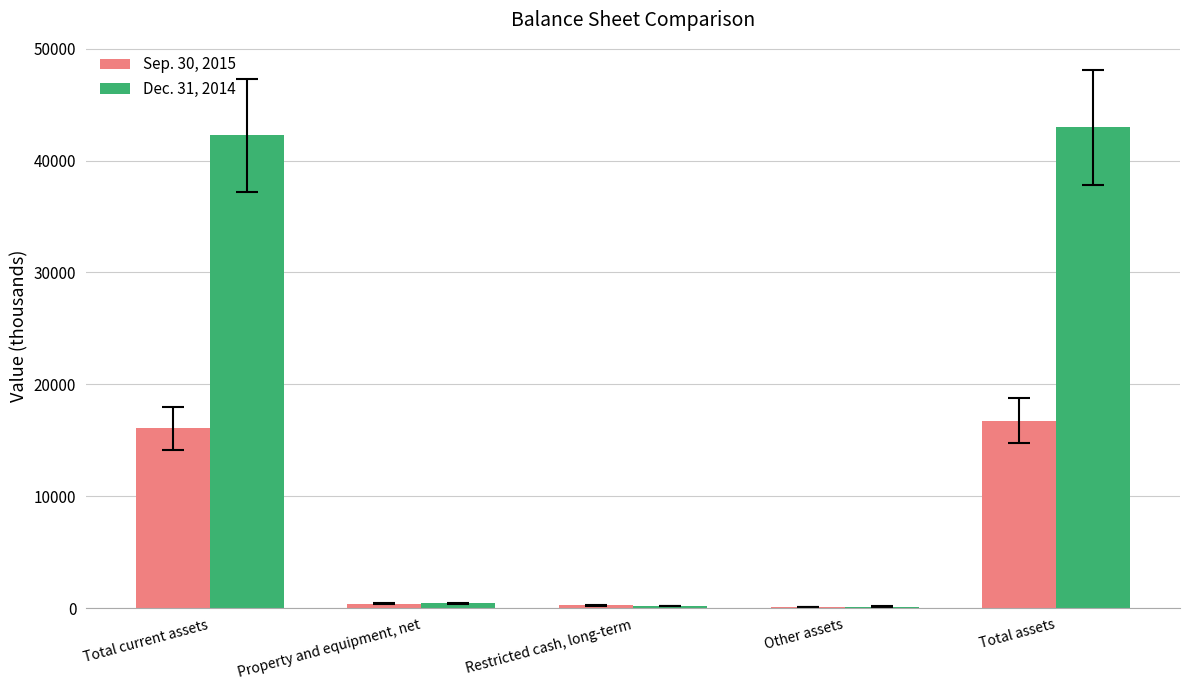

Is it true that Dec. 31, 2014 equals 42977 at Total assets?

True